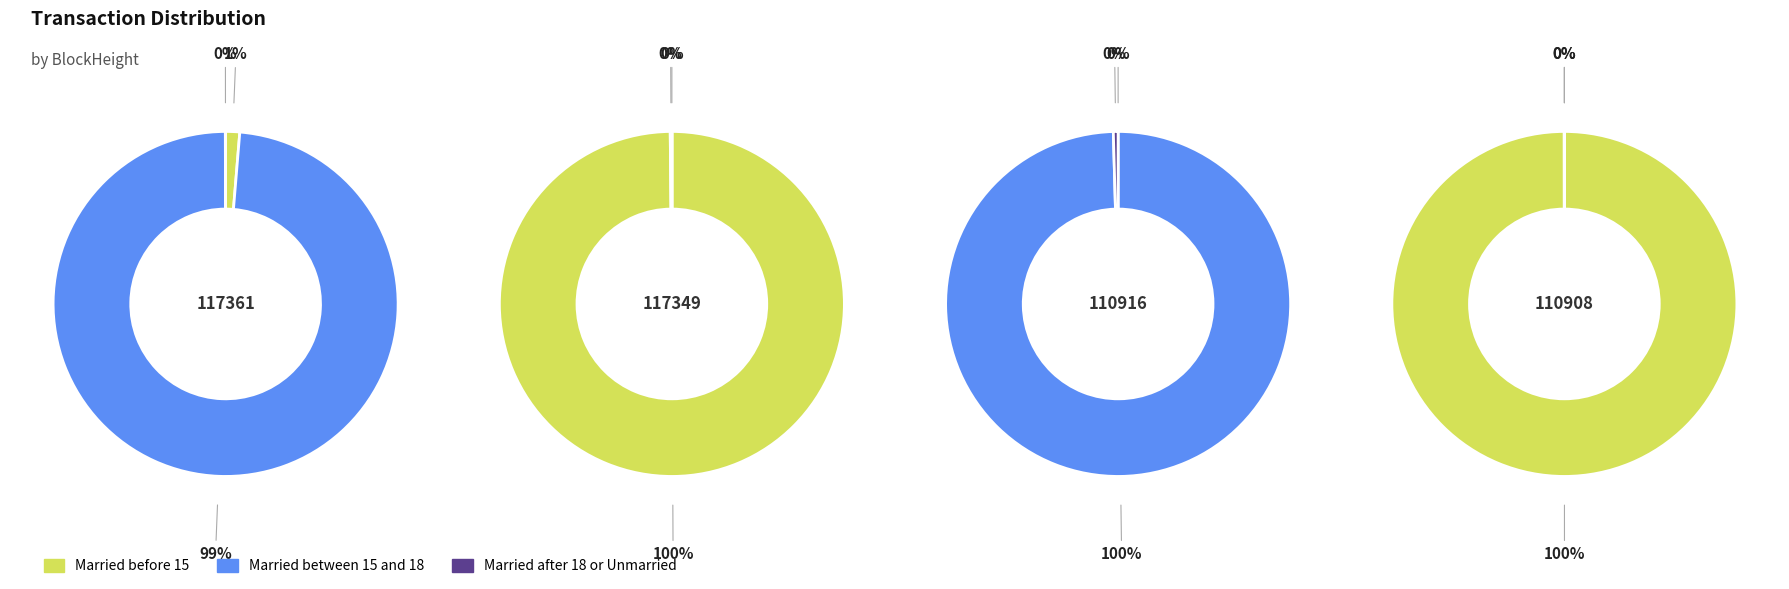

Is there any slice that represents more than half of the pie?

Yes